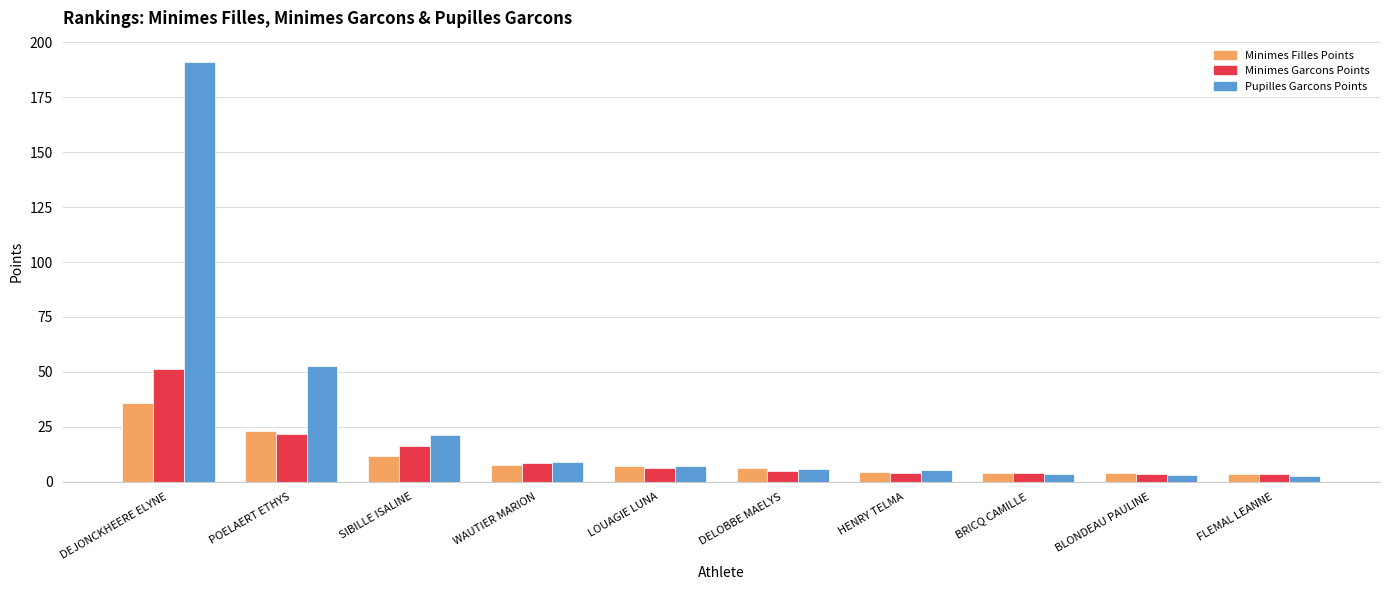

How many bars are there in total?

30